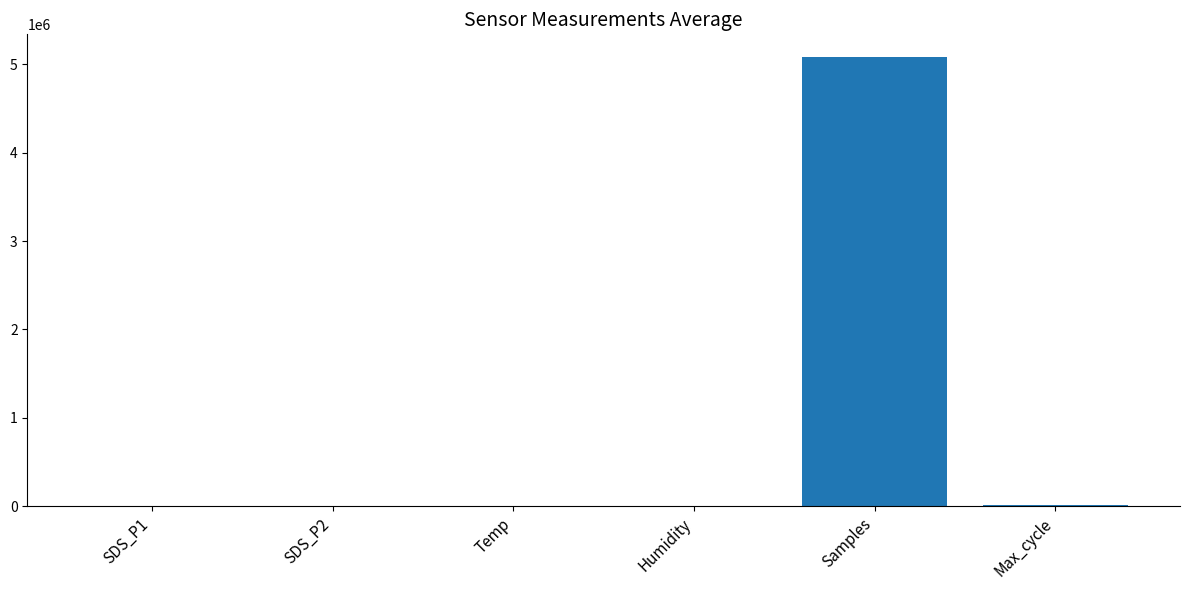

Which has a higher value, Temp or Samples?

Samples